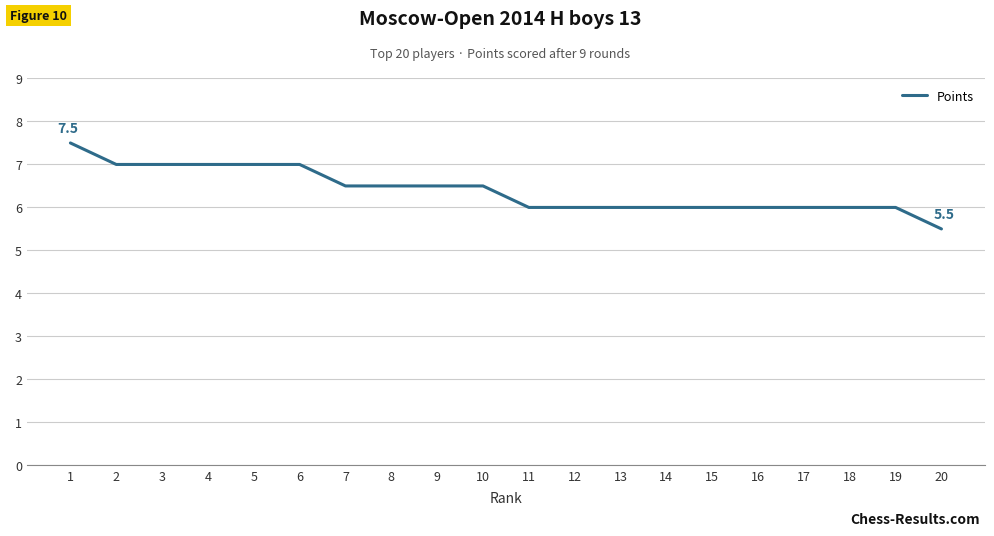

What is the difference between the maximum and minimum values?

2.0